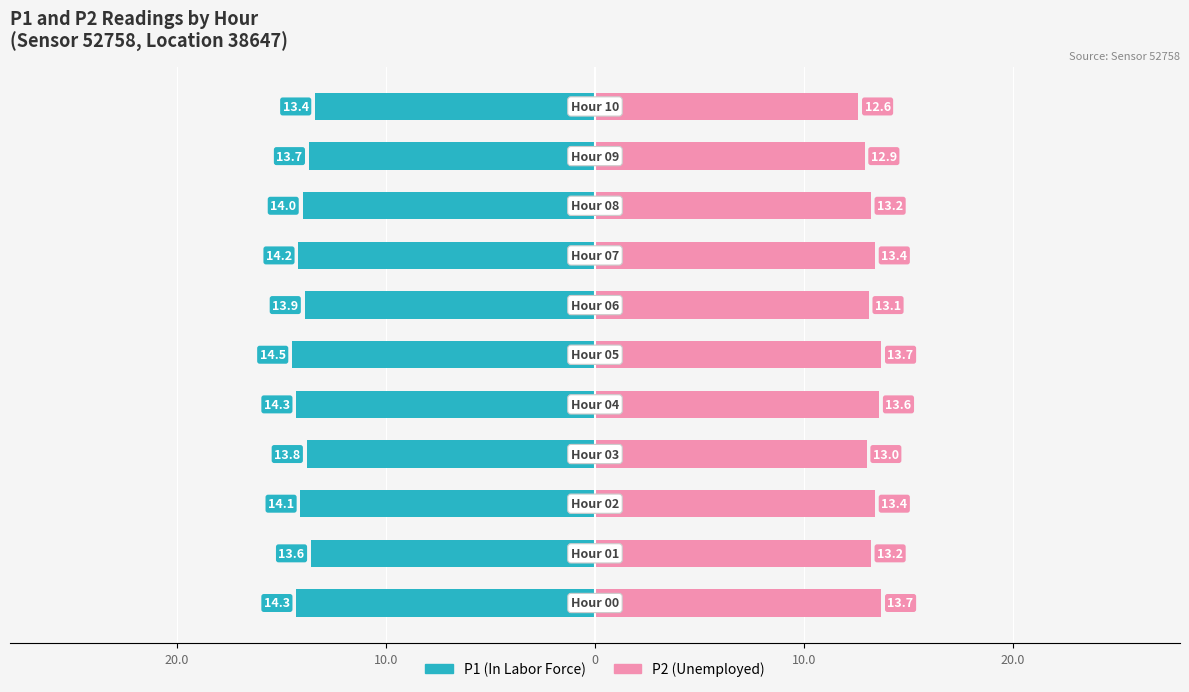

Which category has the highest value across all series?

05:00-06:00